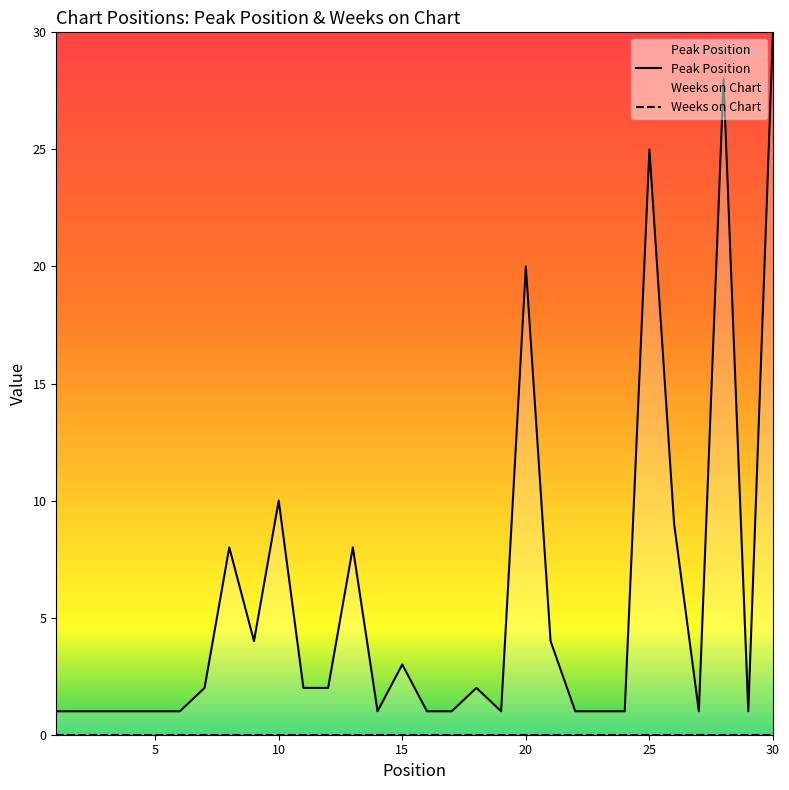

Does the chart display data point markers on the line(s)?

No